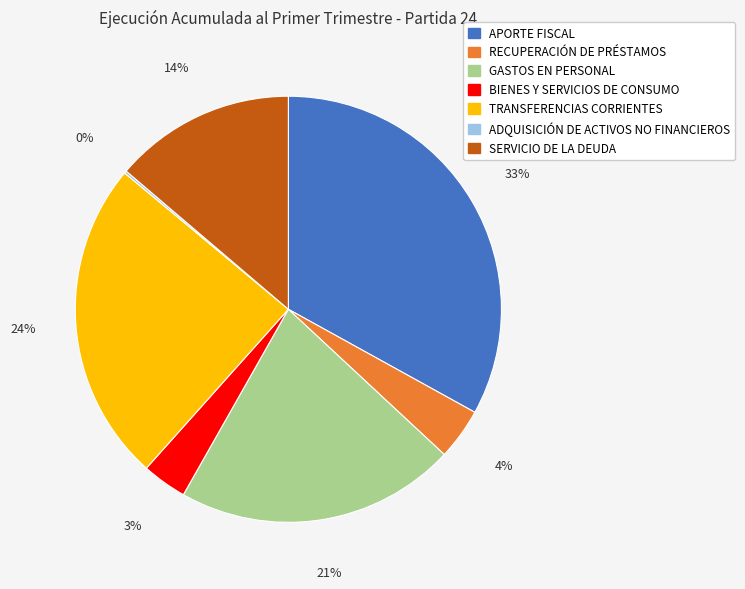

What is the ratio of the value at RECUPERACIÓN DE PRÉSTAMOS to the value at SERVICIO DE LA DEUDA?

0.3